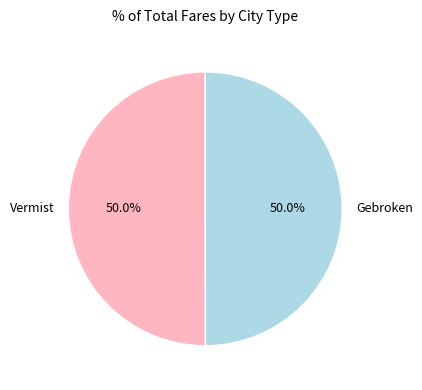

Is it true that Gebroken is 44% of the pie?

False